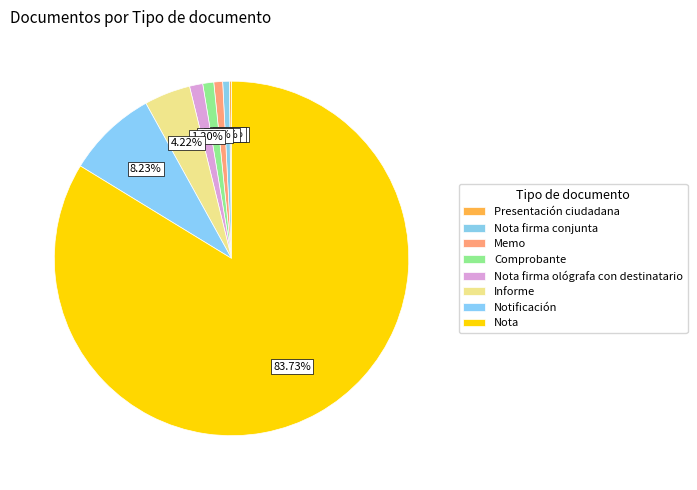

How many slices are in this pie chart?

8